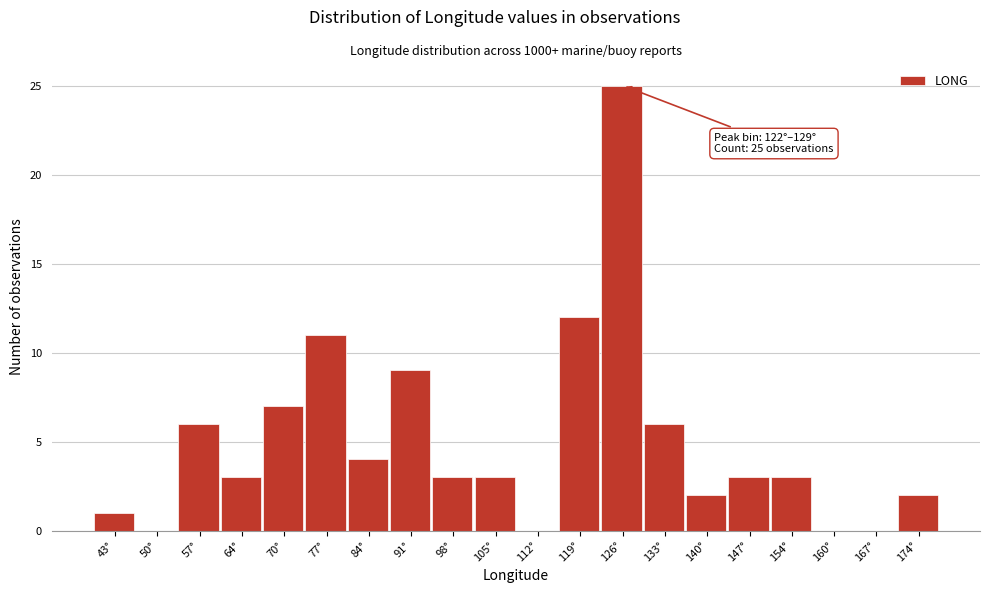

Over which range of the x-axis is the bar tallest?

122 to 129